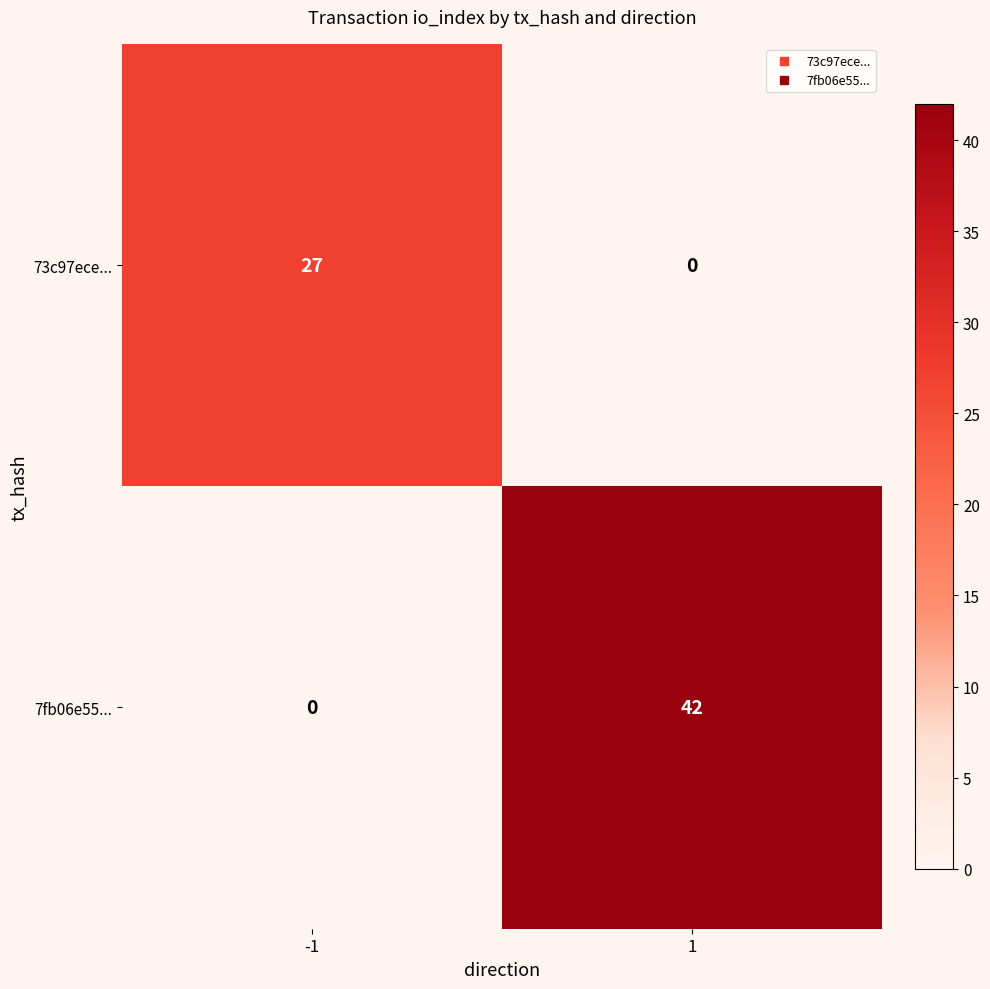

What is the difference between the 7fb06e55... values at -1 and 1?

42